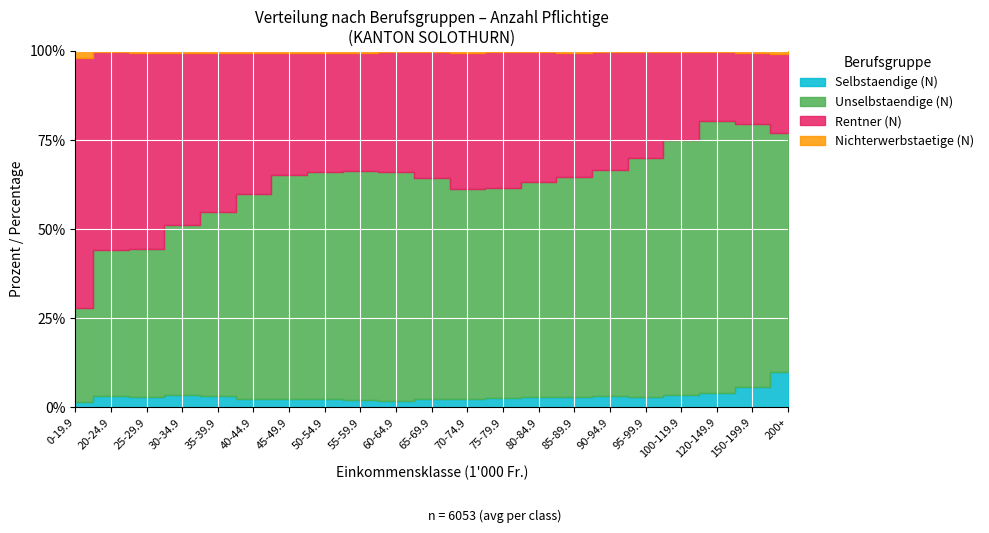

Reading left to right, transcribe all the data shown in this chart.

Selbstaendige (N): 0-19.9=39	20-24.9=168	25-29.9=170	30-34.9=194	35-39.9=210	40-44.9=194	45-49.9=216	50-54.9=209	55-59.9=169	60-64.9=120	65-69.9=140	70-74.9=135	75-79.9=128	80-84.9=131	85-89.9=114	90-94.9=119	95-99.9=102	100-119.9=396	120-149.9=361	150-199.9=293	200+=351
Unselbstaendige (N): 0-19.9=728	20-24.9=2124	25-29.9=2385	30-34.9=2665	35-39.9=3482	40-44.9=4679	45-49.9=5535	50-54.9=5646	55-59.9=5046	60-64.9=4563	65-69.9=3783	70-74.9=3181	75-79.9=2829	80-84.9=2579	85-89.9=2405	90-94.9=2364	95-99.9=2285	100-119.9=7957	120-149.9=6727	150-199.9=3850	200+=2366
Rentner (N): 0-19.9=1921	20-24.9=2890	25-29.9=3168	30-34.9=2706	35-39.9=2991	40-44.9=3218	45-49.9=3024	50-54.9=2986	55-59.9=2603	60-64.9=2389	65-69.9=2140	70-74.9=2065	75-79.9=1844	80-84.9=1567	85-89.9=1365	90-94.9=1243	95-99.9=1014	100-119.9=2723	120-149.9=1701	150-199.9=1042	200+=784
Nichterwerbstaetige (N): 0-19.9=56	20-24.9=22	25-29.9=30	30-34.9=25	35-39.9=39	40-44.9=44	45-49.9=39	50-54.9=40	55-59.9=40	60-64.9=19	65-69.9=22	70-74.9=26	75-79.9=11	80-84.9=14	85-89.9=19	90-94.9=8	95-99.9=12	100-119.9=46	120-149.9=35	150-199.9=31	200+=33